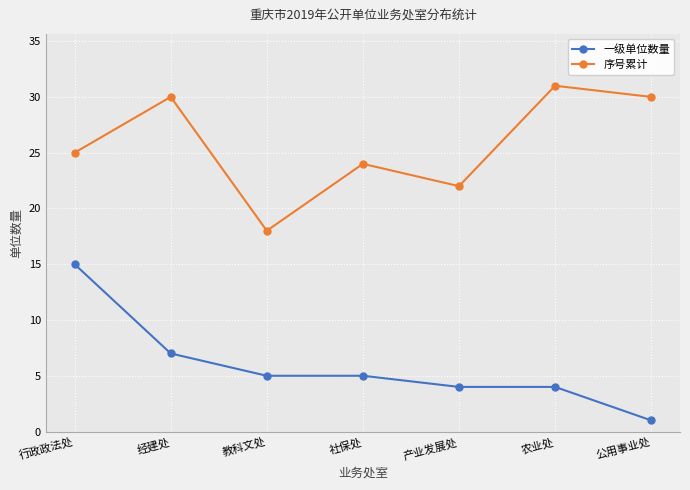

Where is the first local maximum for 序号累计?

经建处